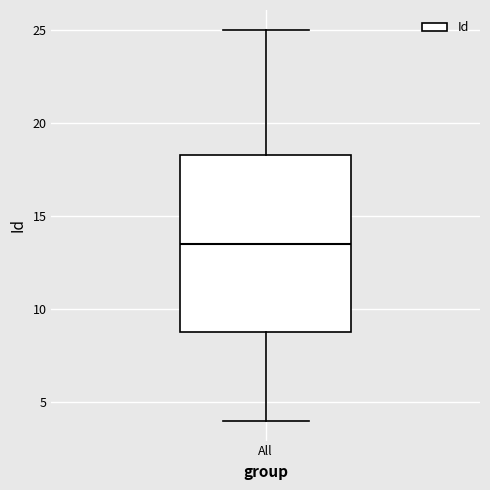

Transcribe this box plot: give where the median line is, the range the box spans, and where the two whiskers end, as read against the y-axis. The values are not printed on the chart, so give them approximately, as read against the axis.

median 13.5, box 9.0 to 18.5, whiskers 4.0 to 25.0